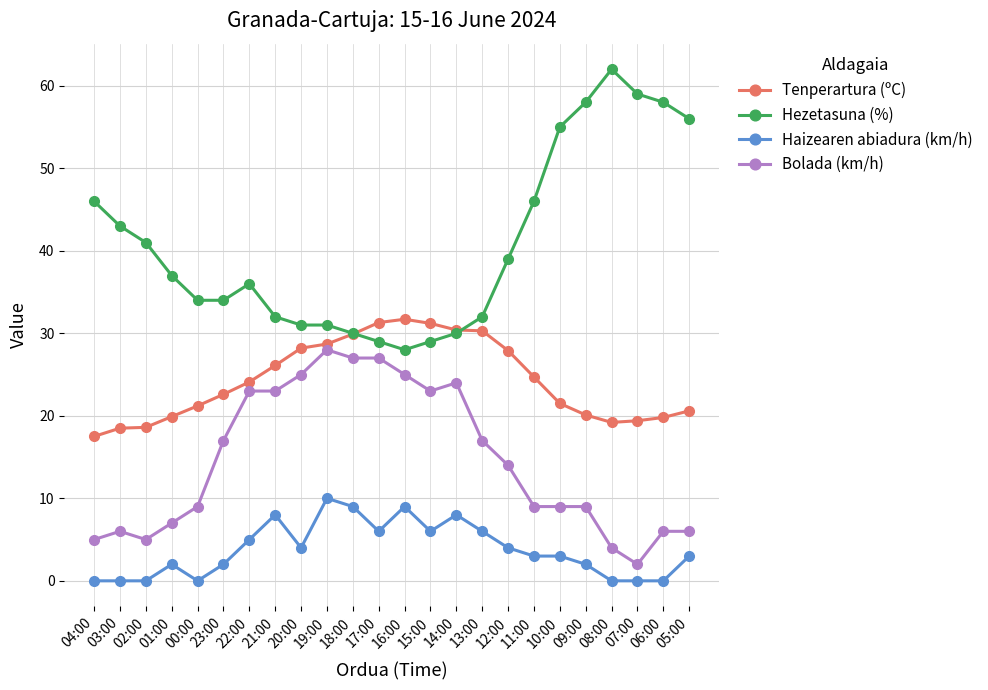

True or false: Haizearen abiadura (km/h) and Hezetasuna (%) intersect in this chart.

False